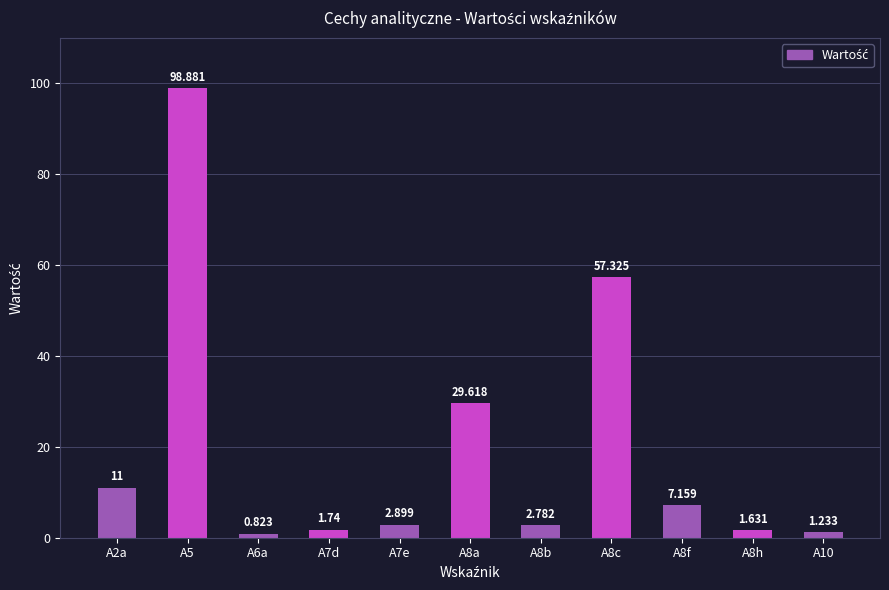

How many bars are there in total?

11